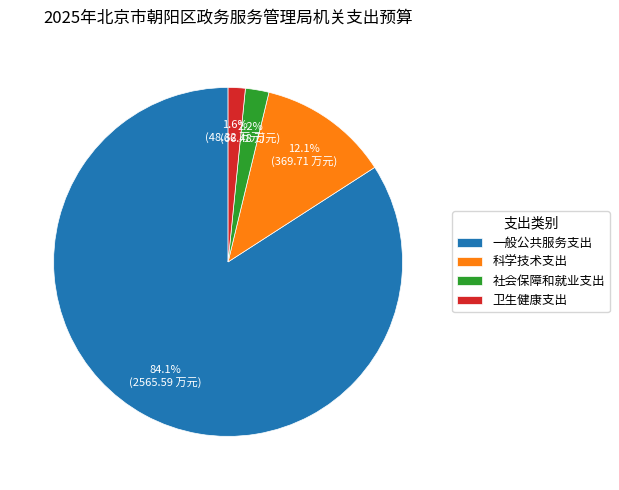

What is the largest slice in the pie chart?

一般公共服务支出